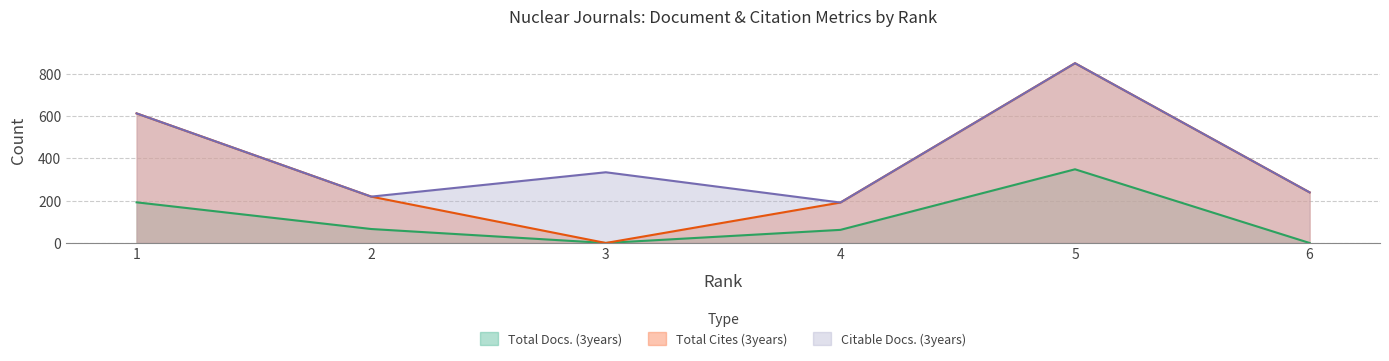

Which series has the largest total across all categories?

Citable Docs. (3years)